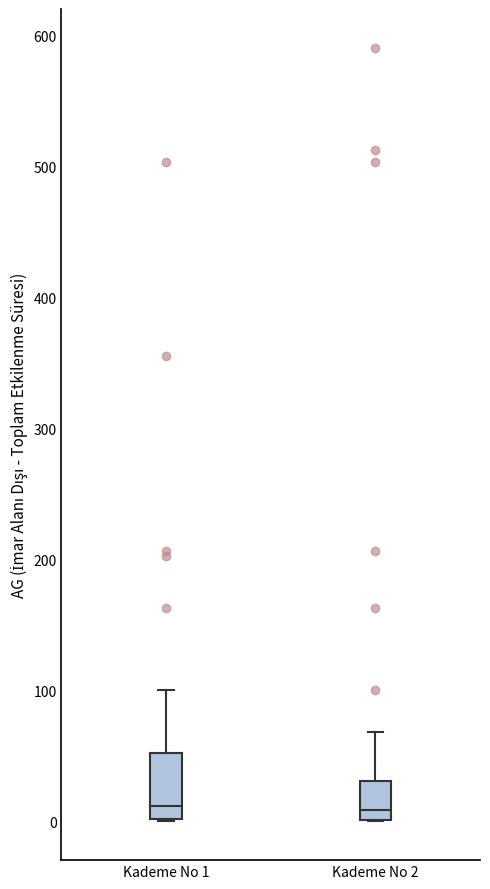

Where is the lower edge of the box for Kademe No 2 on the y-axis? The values are not printed on the chart, so give them approximately, as read against the axis.

0